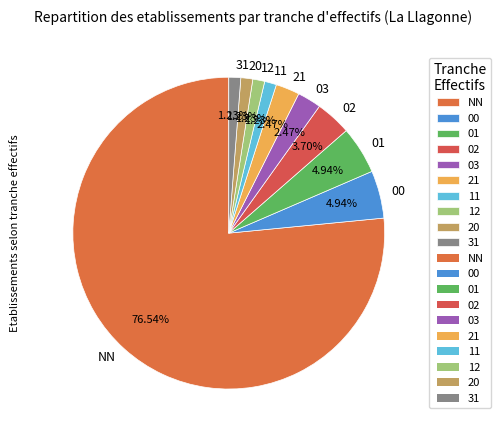

What is the largest slice in the pie chart?

NN